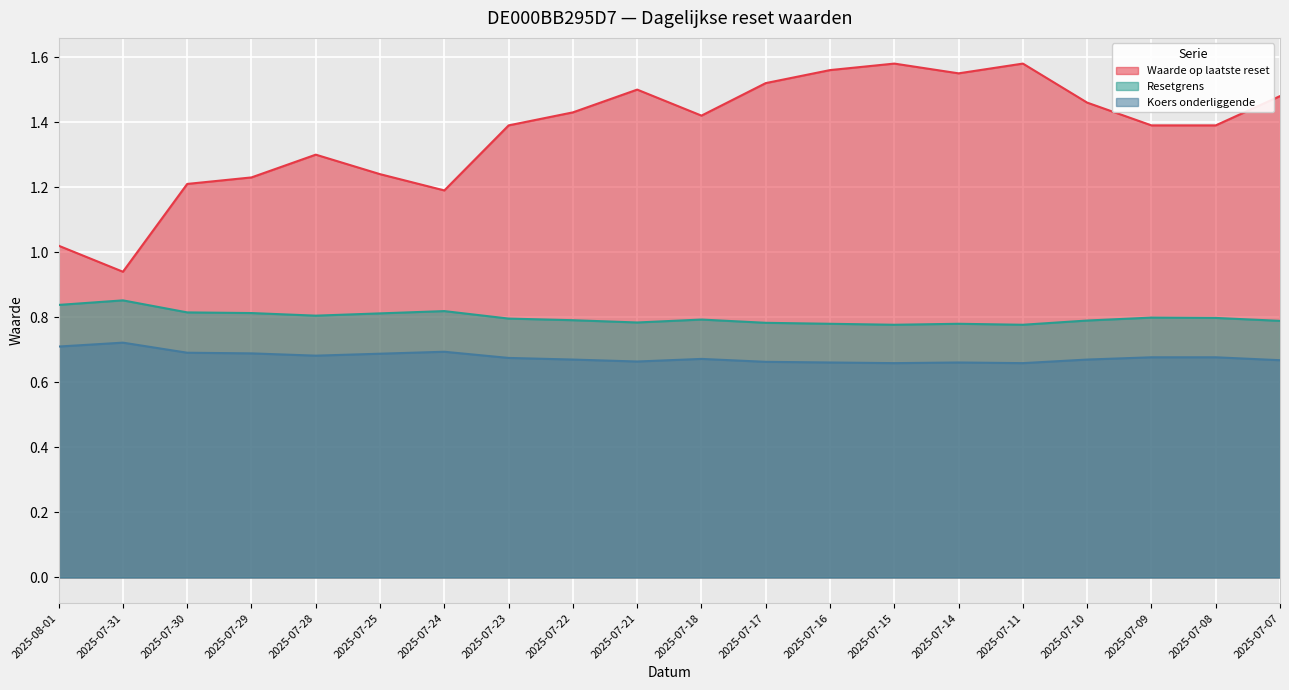

Which has a higher value, 2025-07-16 or 2025-07-23?

2025-07-16